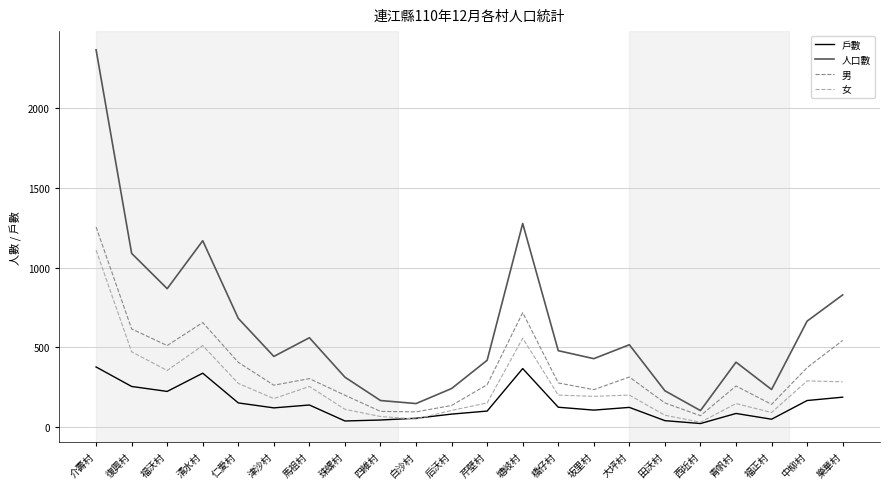

What are all the series names shown in the legend?

戶數, 人口數, 男, 女